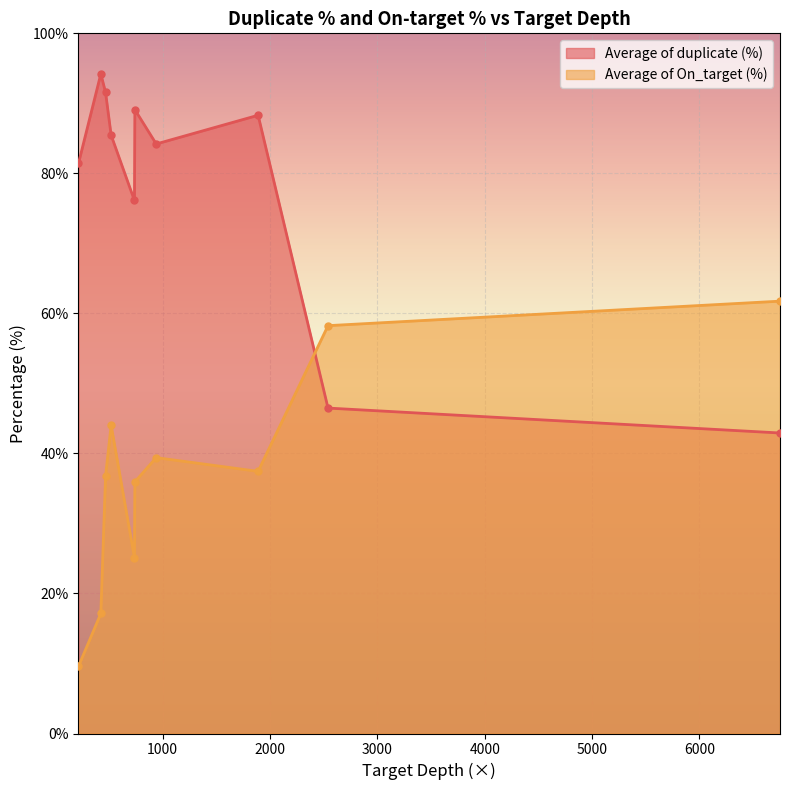

List the series in order of their peak value, lowest first.

Average of On_target (%), Average of duplicate (%)